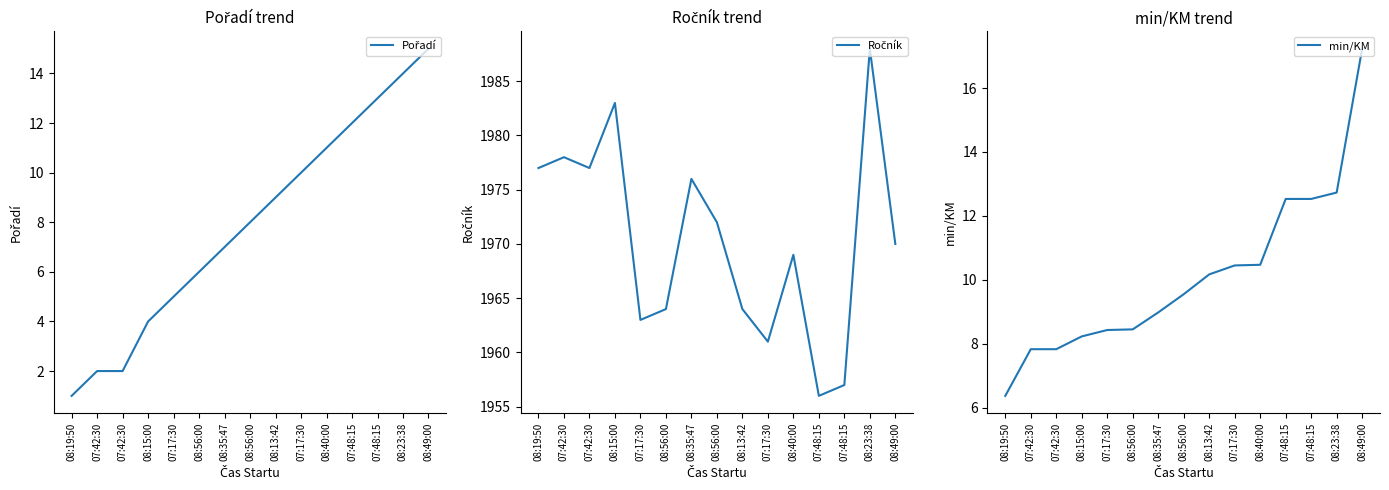

Which label corresponds to the largest value in the chart?

08:23:38